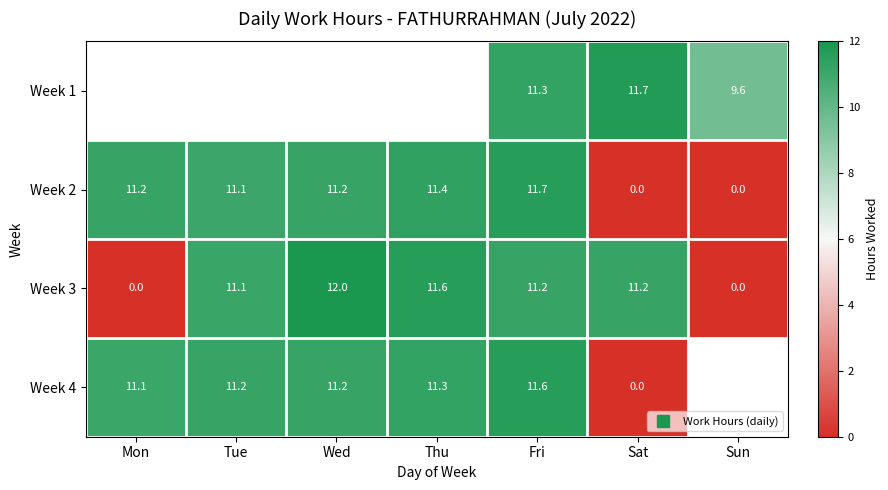

Is it true that Week 3 equals 12.0 at Wed?

True